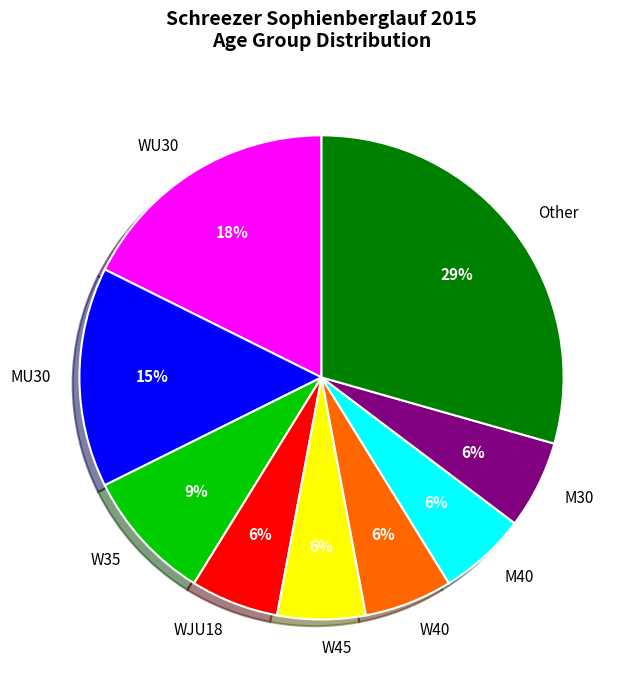

Does W35 represent more than half of the total?

No